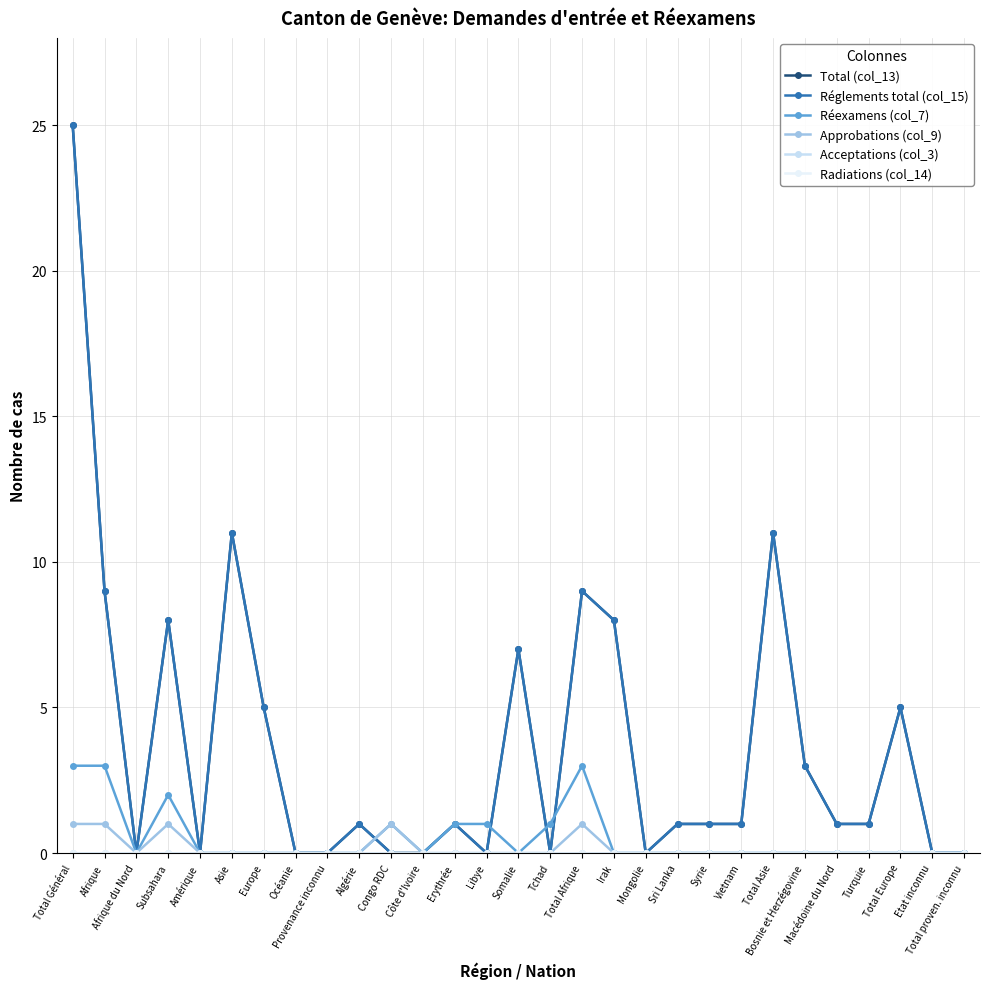

Does the chart have visible grid lines?

Yes